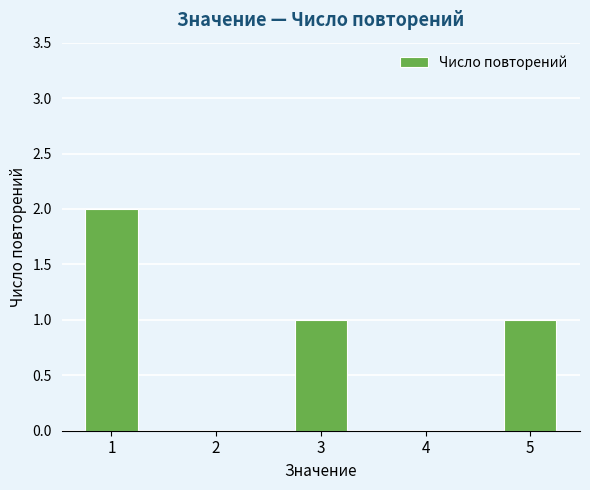

The value at 5 is 1. True or false?

True